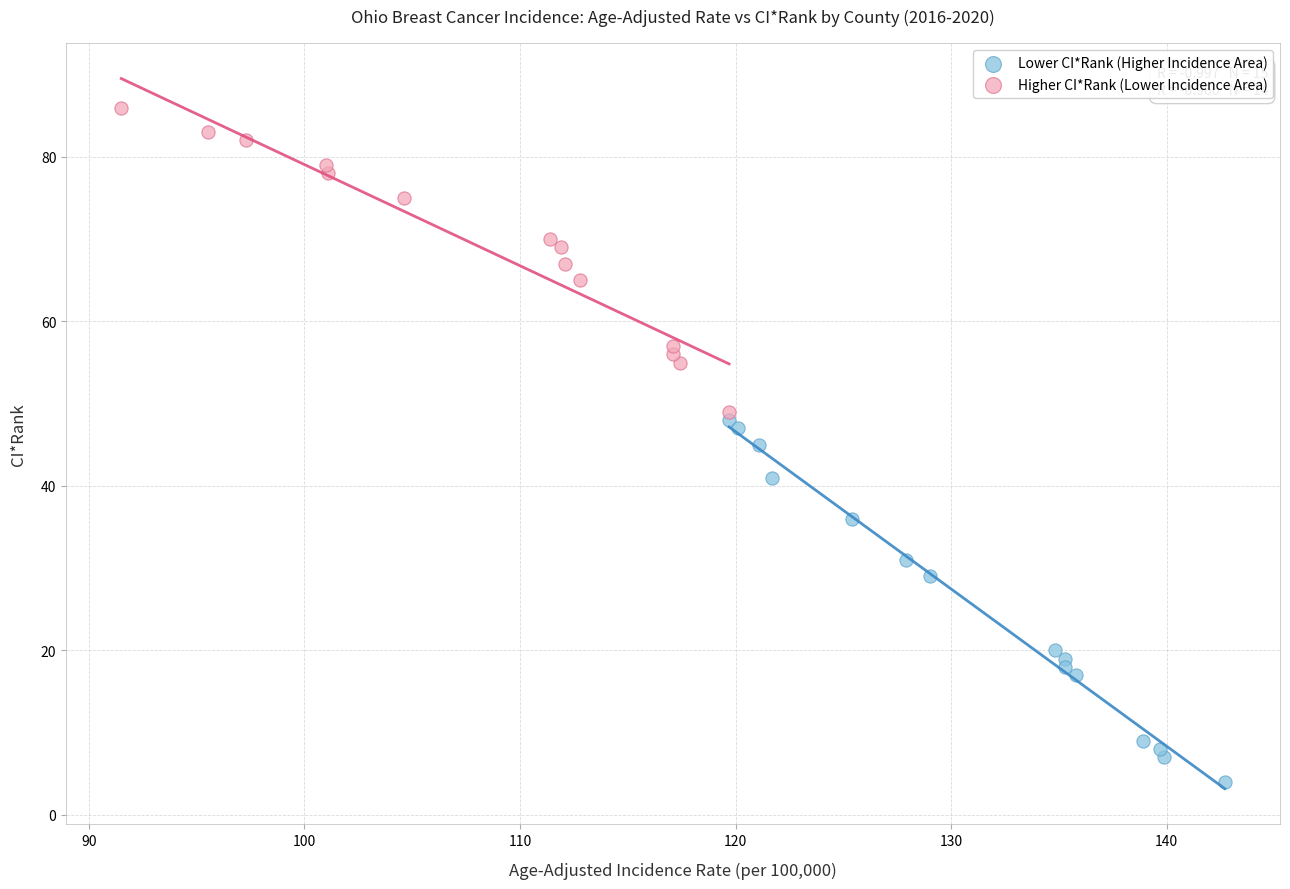

Which series reaches the maximum Y coordinate?

Higher CI*Rank (Lower Incidence Area)